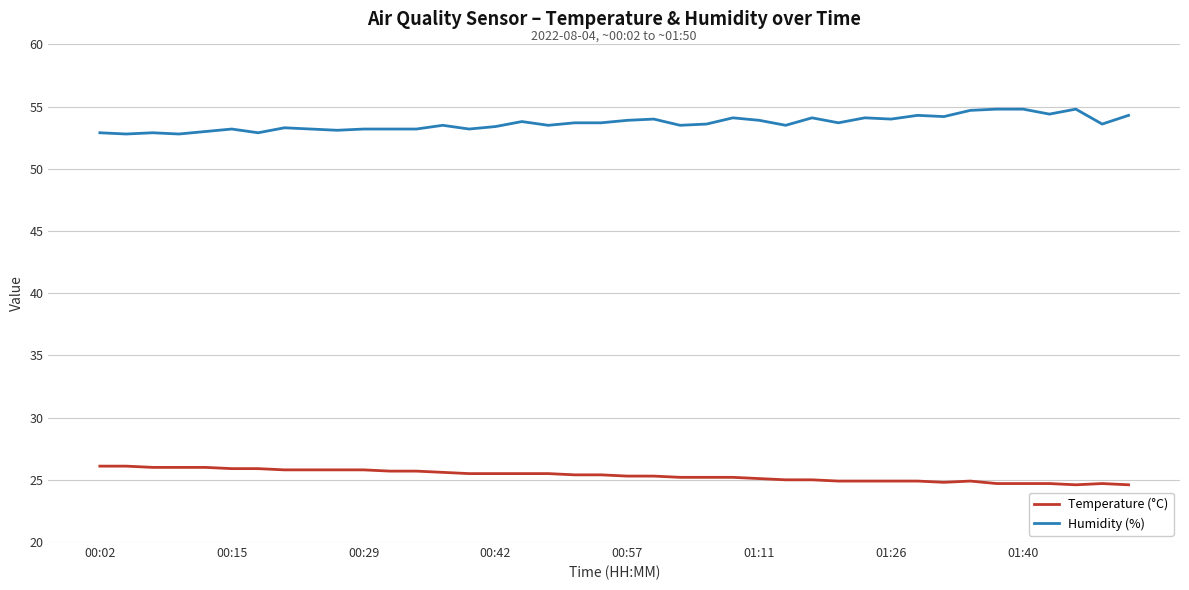

What is the difference between the second highest and minimum values in the Humidity (%) series?

2.0